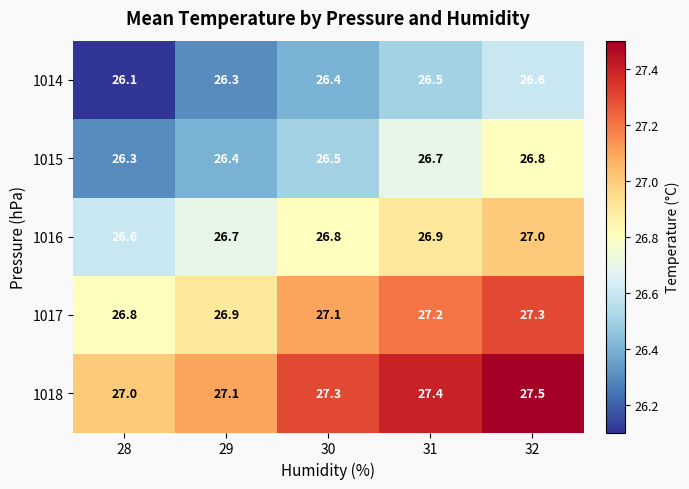

What is the average value of the 1018 series?

27.3